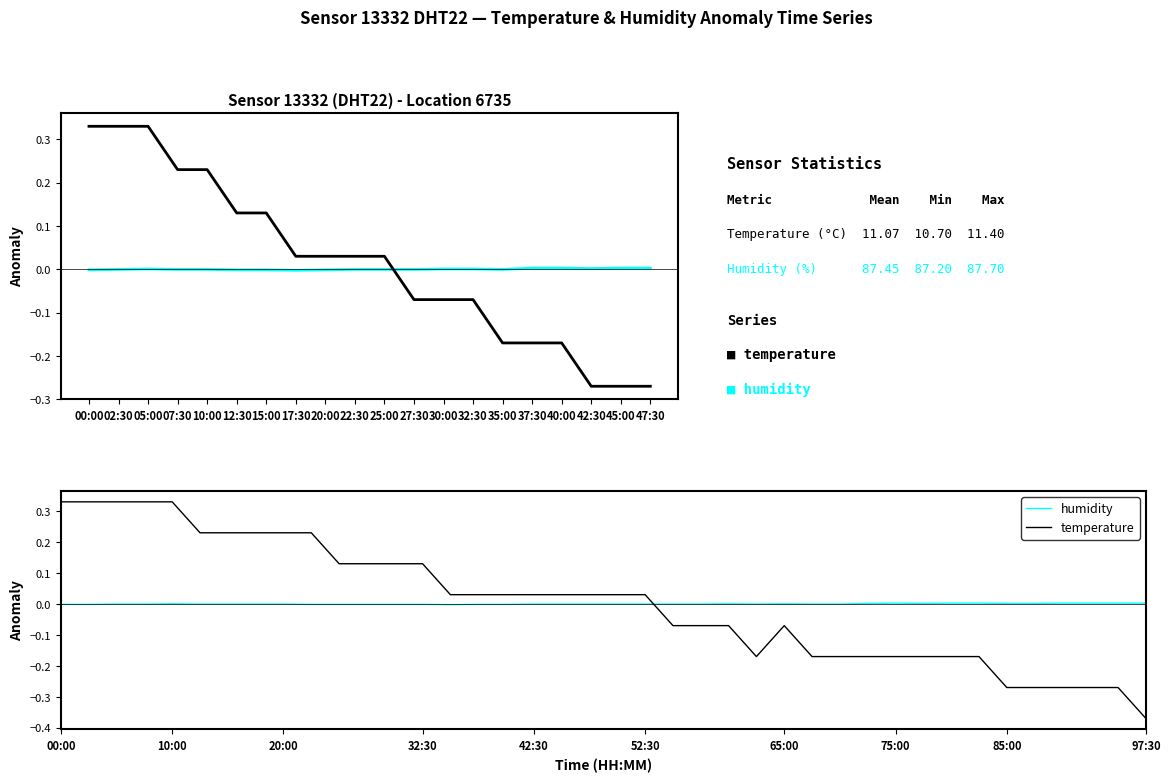

What is the total value across all series at 00:00?

0.3